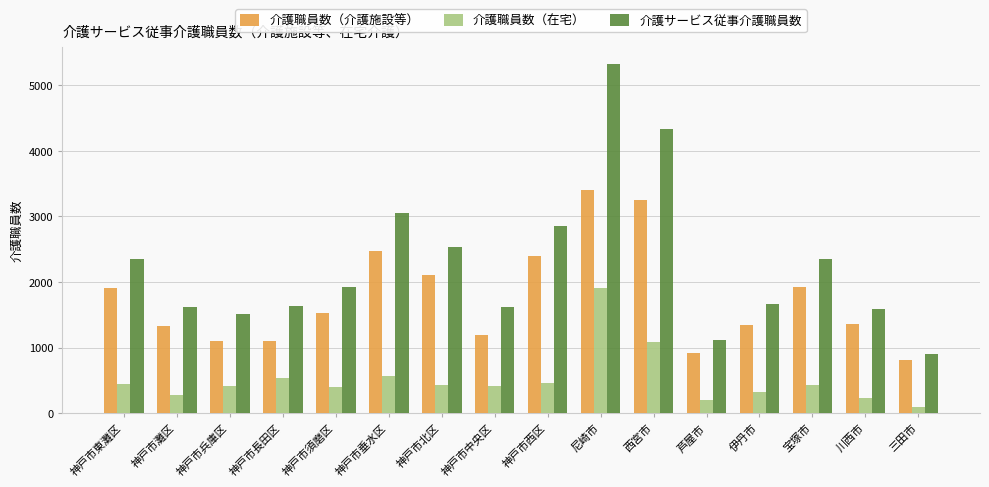

What is the maximum value shown in the chart?

5317.5